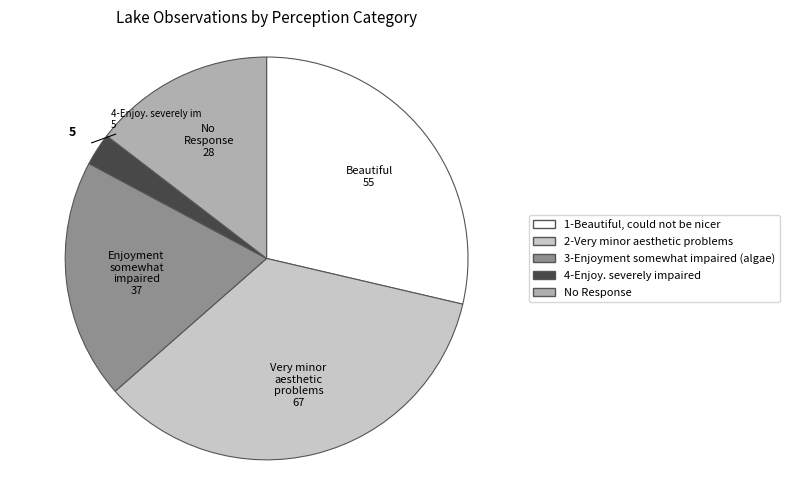

Is there a majority slice in this chart?

No